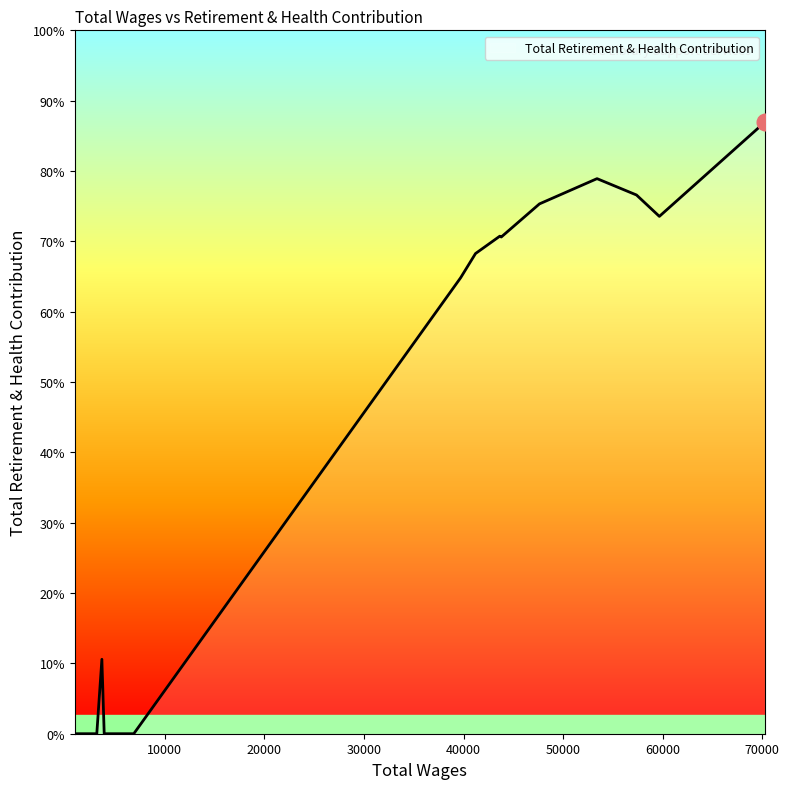

Does the chart display data point markers on the line(s)?

No